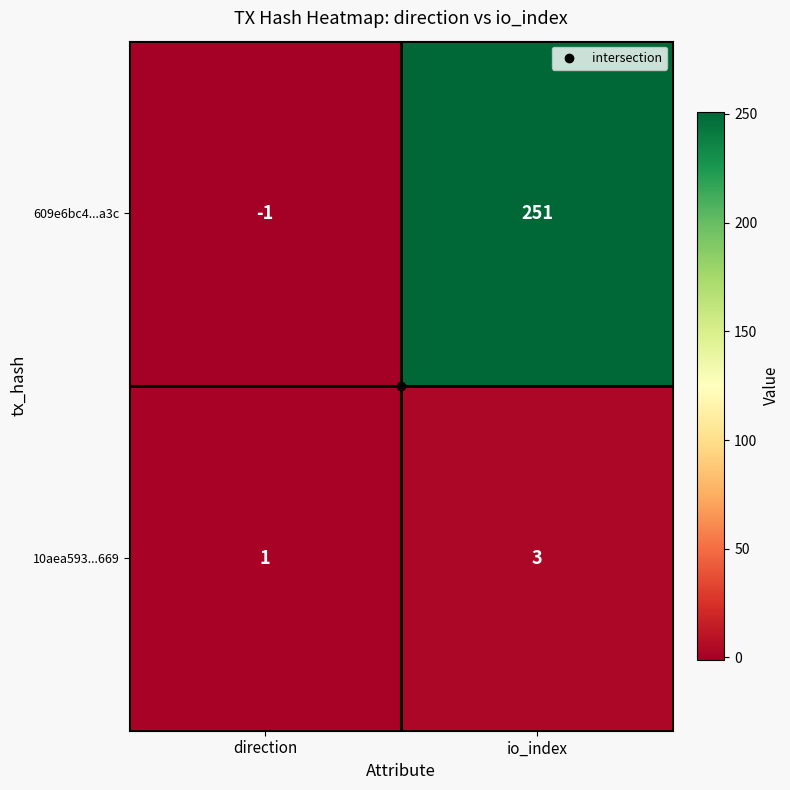

At how many categories does at least one series exceed 119?

1